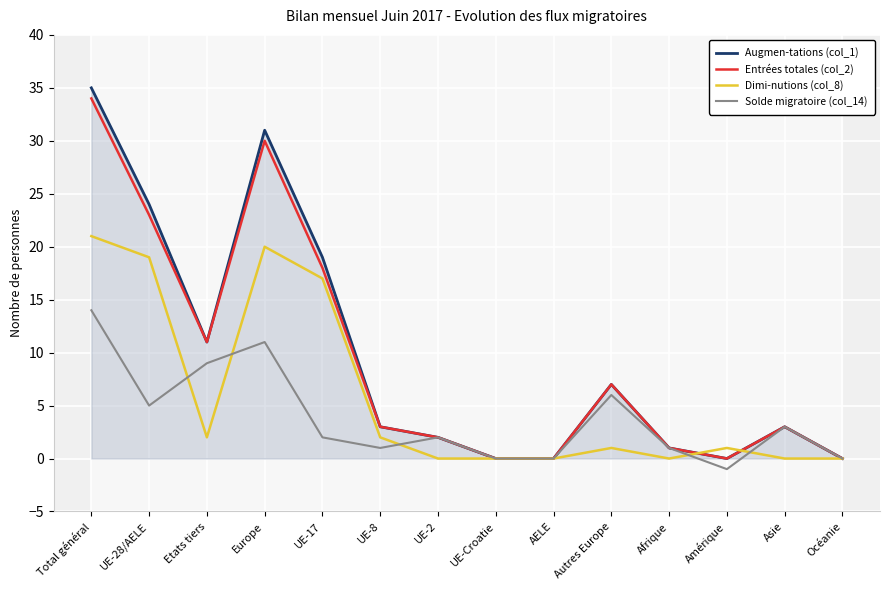

True or false: Dimi-nutions (col_8) has a value of 0 at AELE.

True